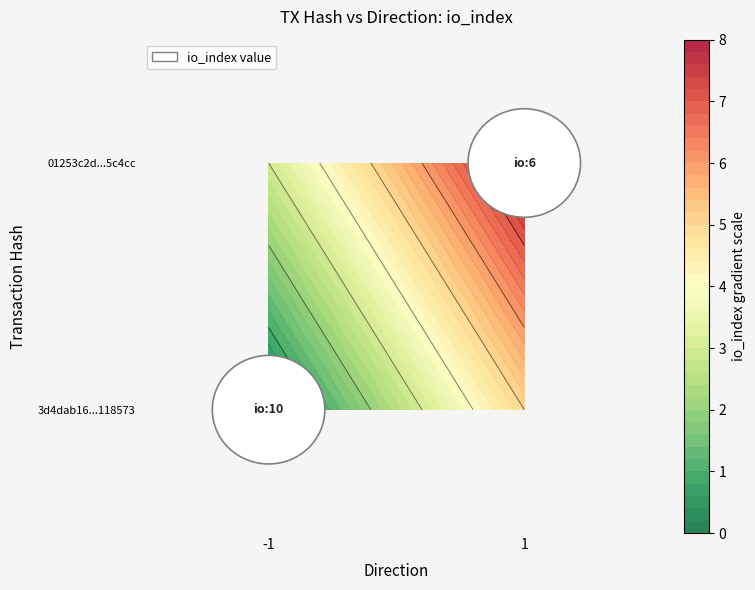

Rank the series by their maximum value, from highest to lowest.

3d4dab16791a32c6eb4c1b12255c6ff62118573, 01253c2d8054bf8708d5b00b50e48234615c4cc